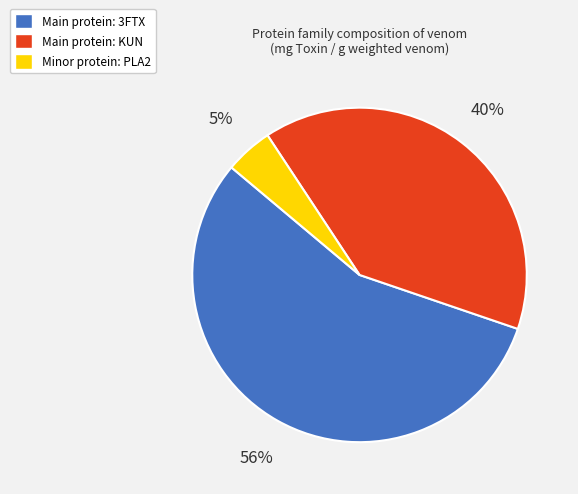

To the nearest percent, what is the average slice percentage?

33%